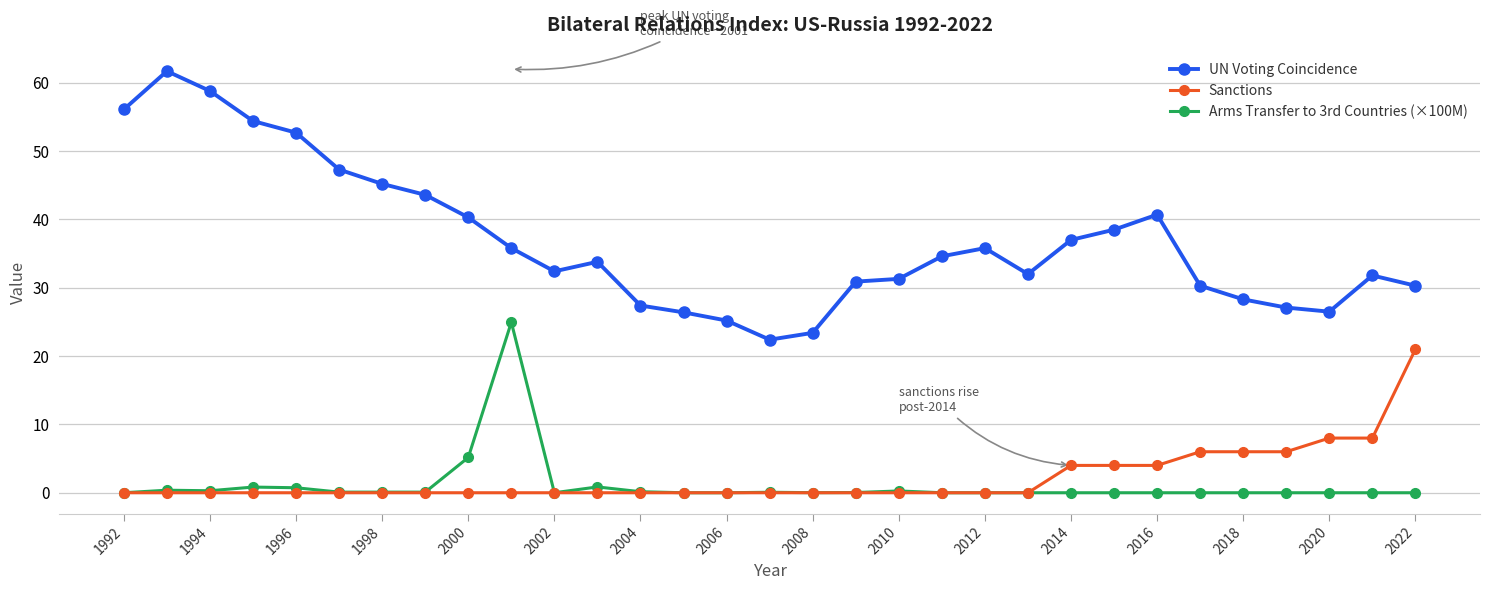

Rank the series by their maximum value, from highest to lowest.

UN Voting Coincidence, Arms Transfer to 3rd Countries (×100M), Sanctions